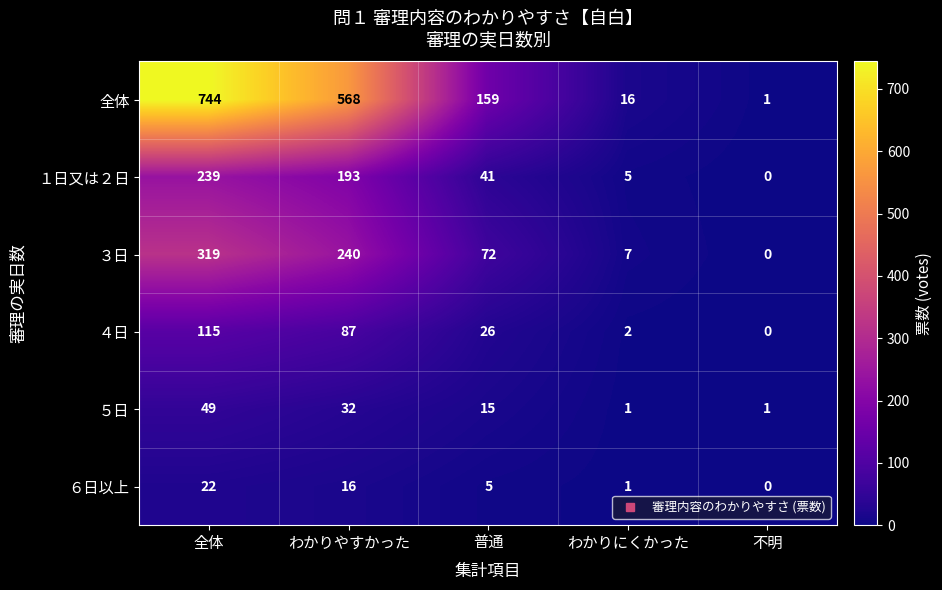

Which category has the lowest value across all series?

不明